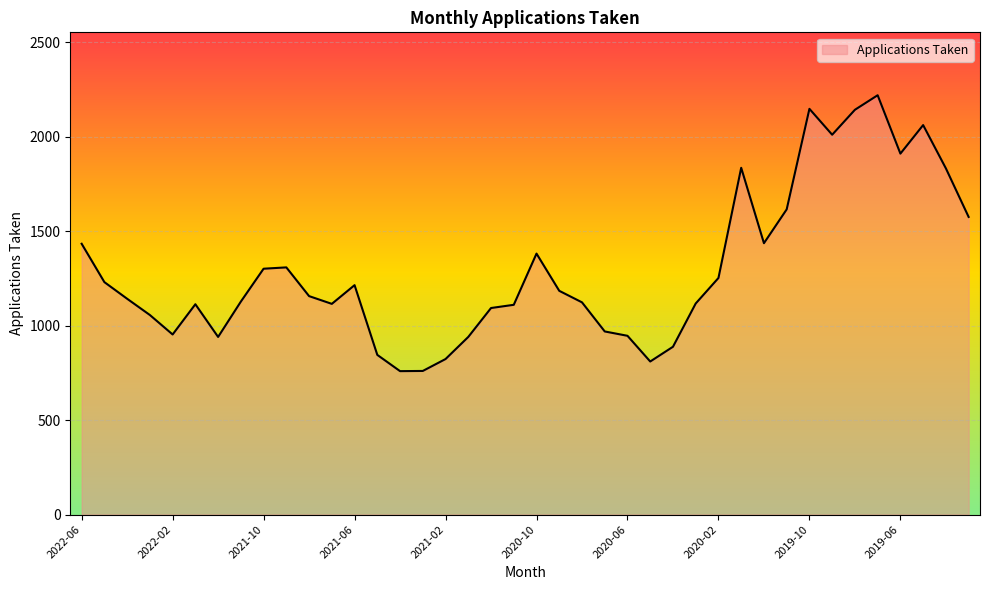

How many lines are shown in the chart?

1